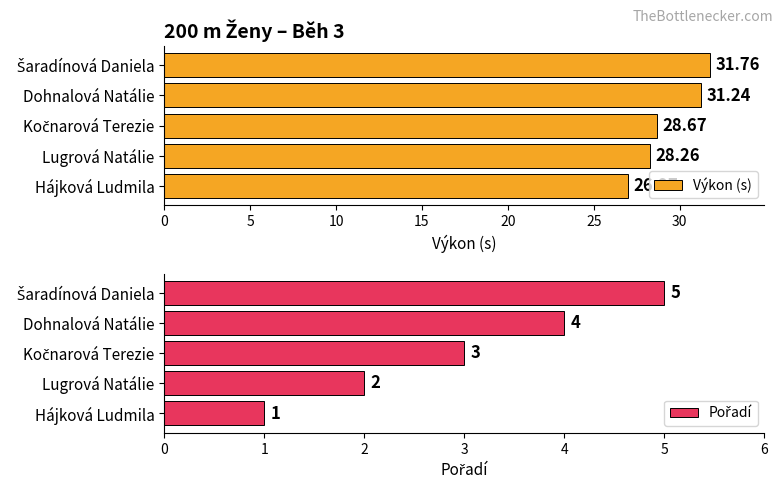

What is the difference between the maximum and minimum values in the Pořadí series?

4.0